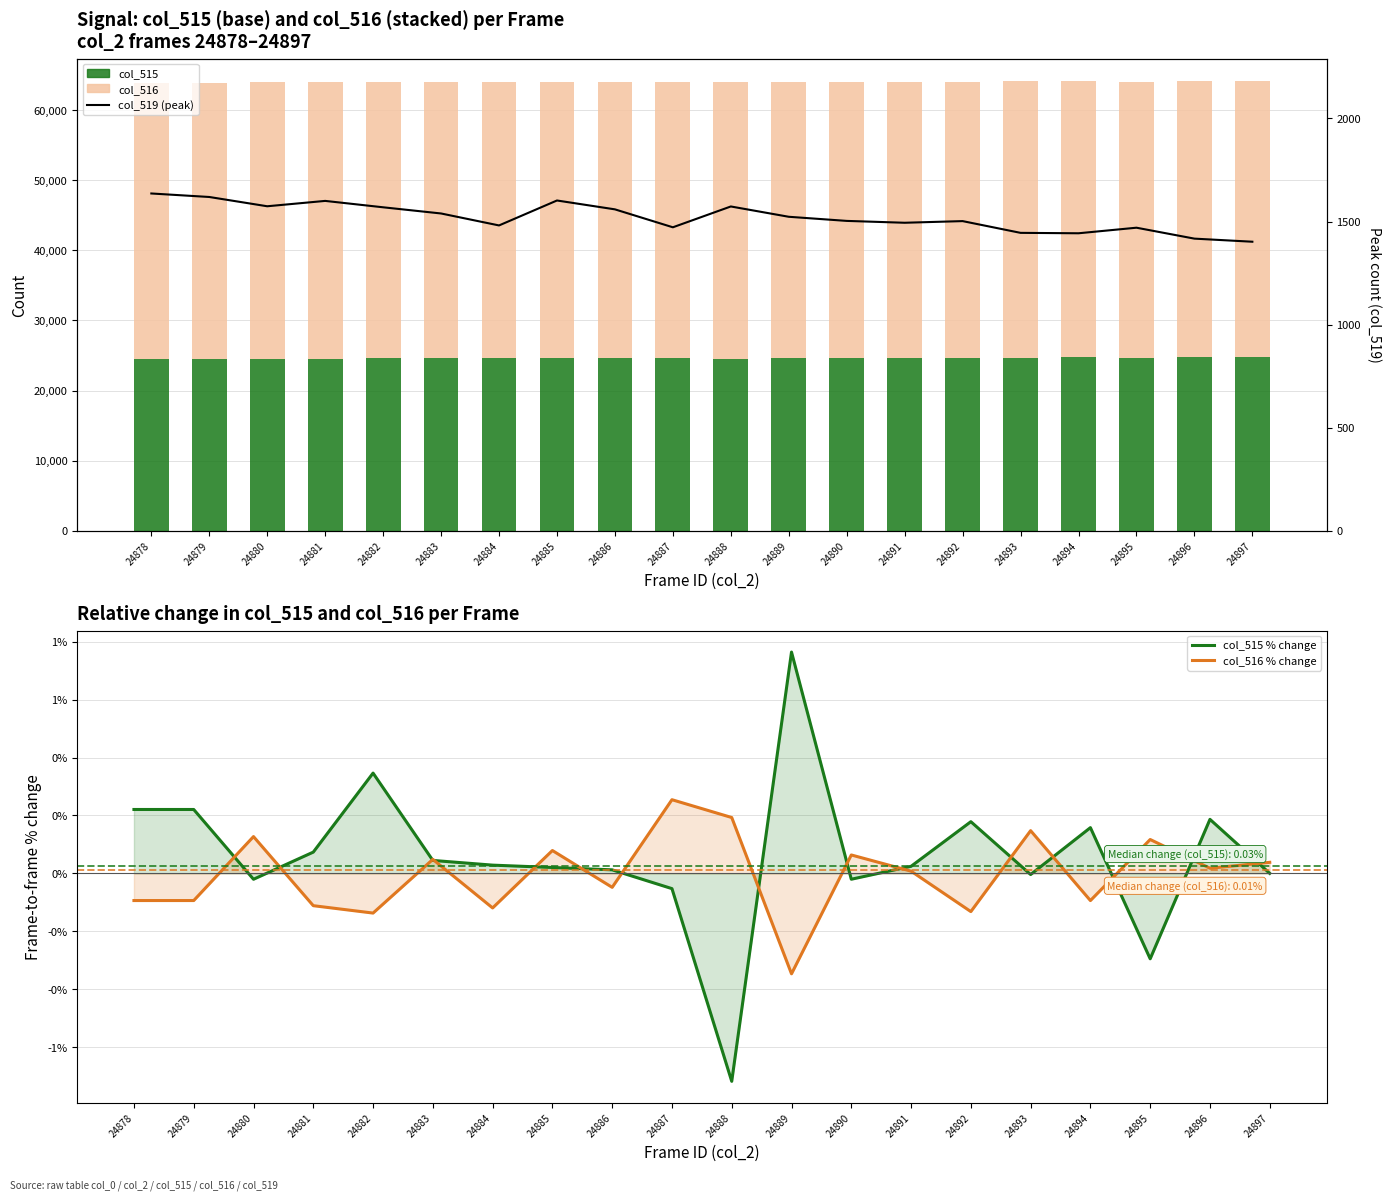

Reading left to right, transcribe all the data shown in this chart.

col_515: 24878=24482.0	24879=24536.0	24880=24531.0	24881=24549.0	24882=24634.0	24883=24645.0	24884=24652.0	24885=24657.0	24886=24660.0	24887=24647.0	24888=24470.0	24889=24657.0	24890=24652.0	24891=24658.0	24892=24702.0	24893=24701.0	24894=24740.0	24895=24667.0	24896=24713.0	24897=24713.0
col_516: 24878=39417.0	24879=39380.0	24880=39430.0	24881=39386.0	24882=39332.0	24883=39351.0	24884=39304.0	24885=39335.0	24886=39316.0	24887=39416.0	24888=39492.0	24889=39355.0	24890=39380.0	24891=39383.0	24892=39331.0	24893=39389.0	24894=39352.0	24895=39398.0	24896=39405.0	24897=39420.0
col_515 % change: 24878=0.2	24879=0.2	24880=-0.0	24881=0.1	24882=0.3	24883=0.0	24884=0.0	24885=0.0	24886=0.0	24887=-0.1	24888=-0.7	24889=0.8	24890=-0.0	24891=0.0	24892=0.2	24893=-0.0	24894=0.2	24895=-0.3	24896=0.2	24897=0.0
col_516 % change: 24878=-0.1	24879=-0.1	24880=0.1	24881=-0.1	24882=-0.1	24883=0.0	24884=-0.1	24885=0.1	24886=-0.0	24887=0.3	24888=0.2	24889=-0.3	24890=0.1	24891=0.0	24892=-0.1	24893=0.1	24894=-0.1	24895=0.1	24896=0.0	24897=0.0
col_519 (peak): 24878=1636.0	24879=1619.0	24880=1574.0	24881=1600.0	24882=1569.0	24883=1539.0	24884=1481.0	24885=1602.0	24886=1559.0	24887=1472.0	24888=1573.0	24889=1523.0	24890=1503.0	24891=1494.0	24892=1502.0	24893=1445.0	24894=1443.0	24895=1470.0	24896=1417.0	24897=1402.0